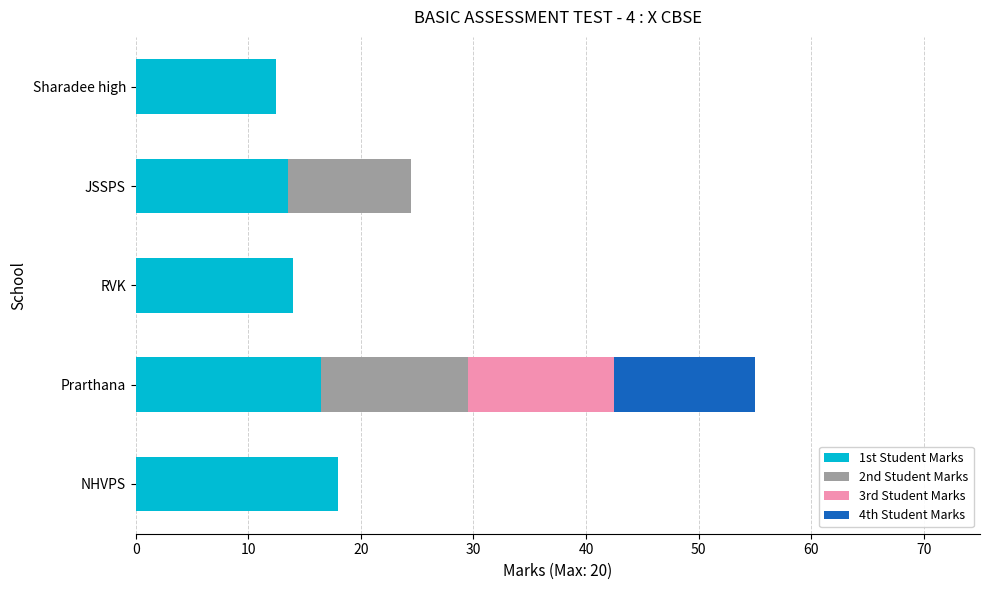

Which series has the largest total across all categories?

1st Student Marks